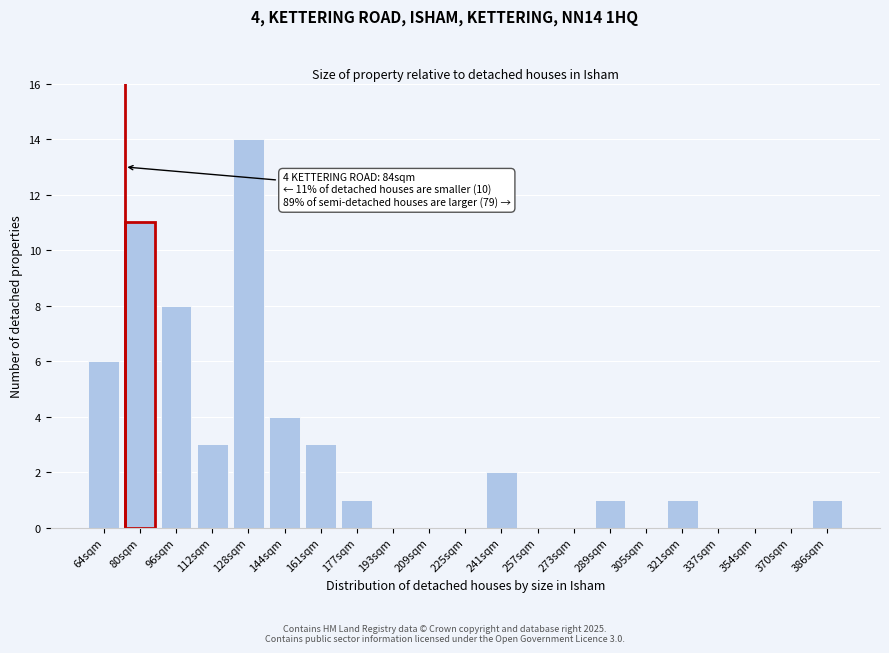

Reading left to right, extract all data points from this chart.

64sqm=6	80sqm=11	96sqm=8	112sqm=3	128sqm=14	144sqm=4	161sqm=3	177sqm=1	193sqm=0	209sqm=0	225sqm=0	241sqm=2	257sqm=0	273sqm=0	289sqm=1	305sqm=0	321sqm=1	337sqm=0	354sqm=0	370sqm=0	386sqm=1